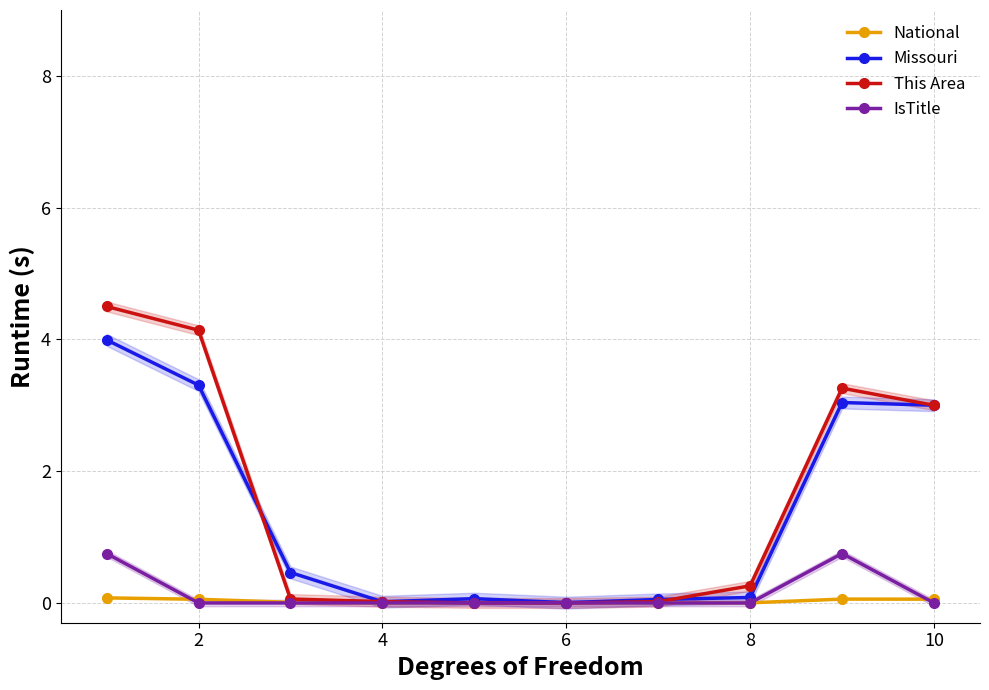

The value of Missouri at 2 is 1.1. True or false?

False